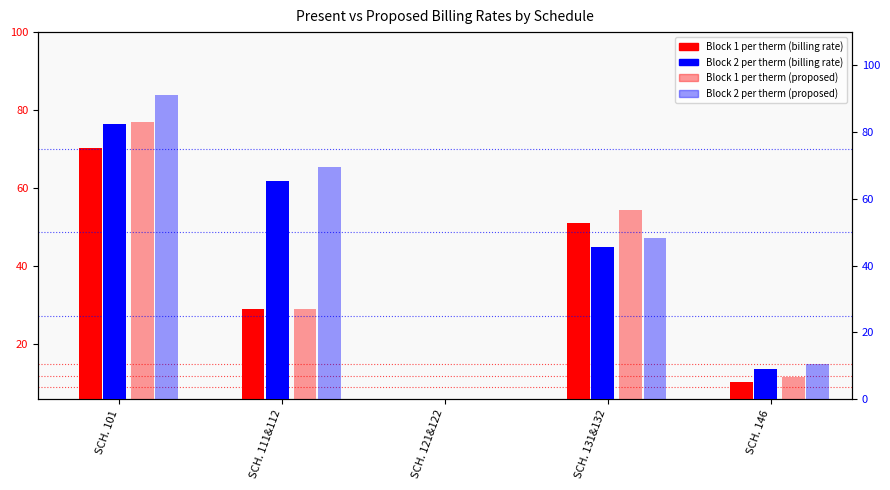

How many groups of bars are there?

5